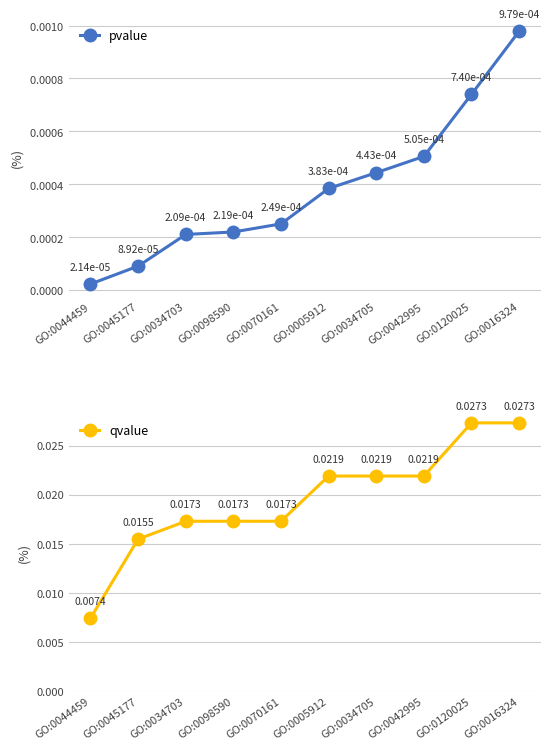

Is it true that qvalue equals 0.0 at GO:0044459?

False